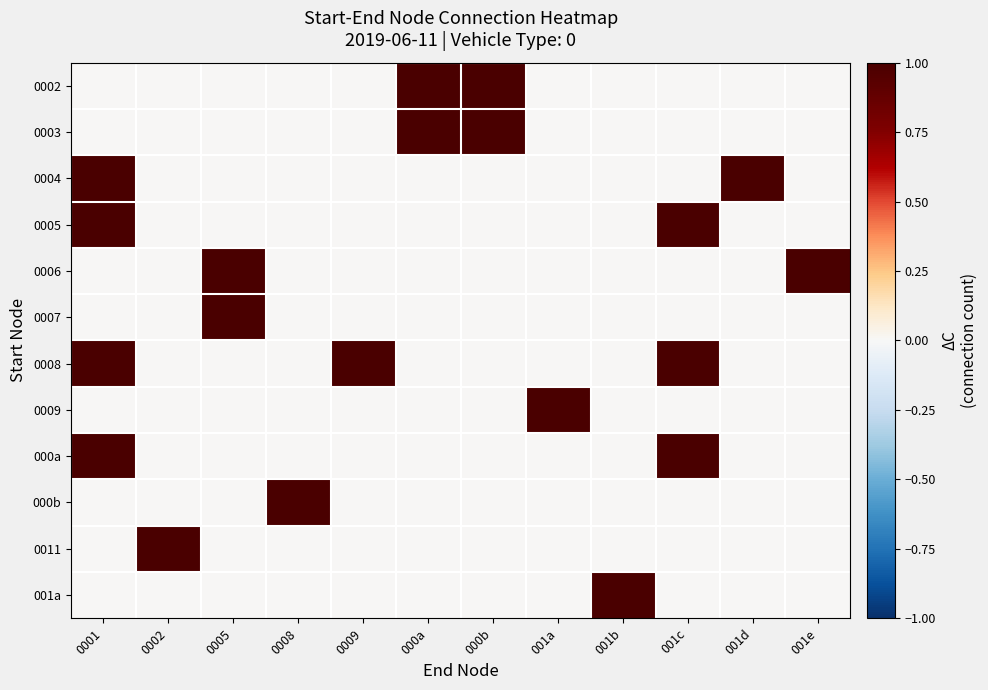

Rank the series at 0008 from highest to lowest value.

000b, 0002, 0003, 0004, 0005, 0006, 0007, 0008, 0009, 000a, 0011, 001a